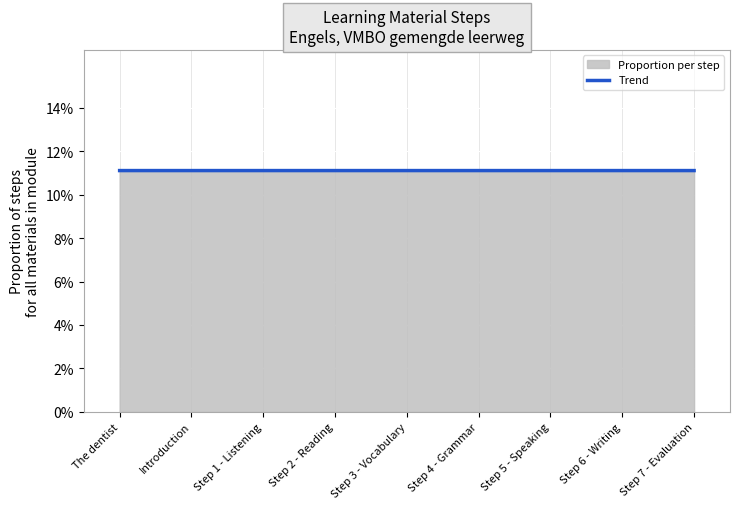

Which label corresponds to the largest value in the chart?

Step 7 - Evaluation